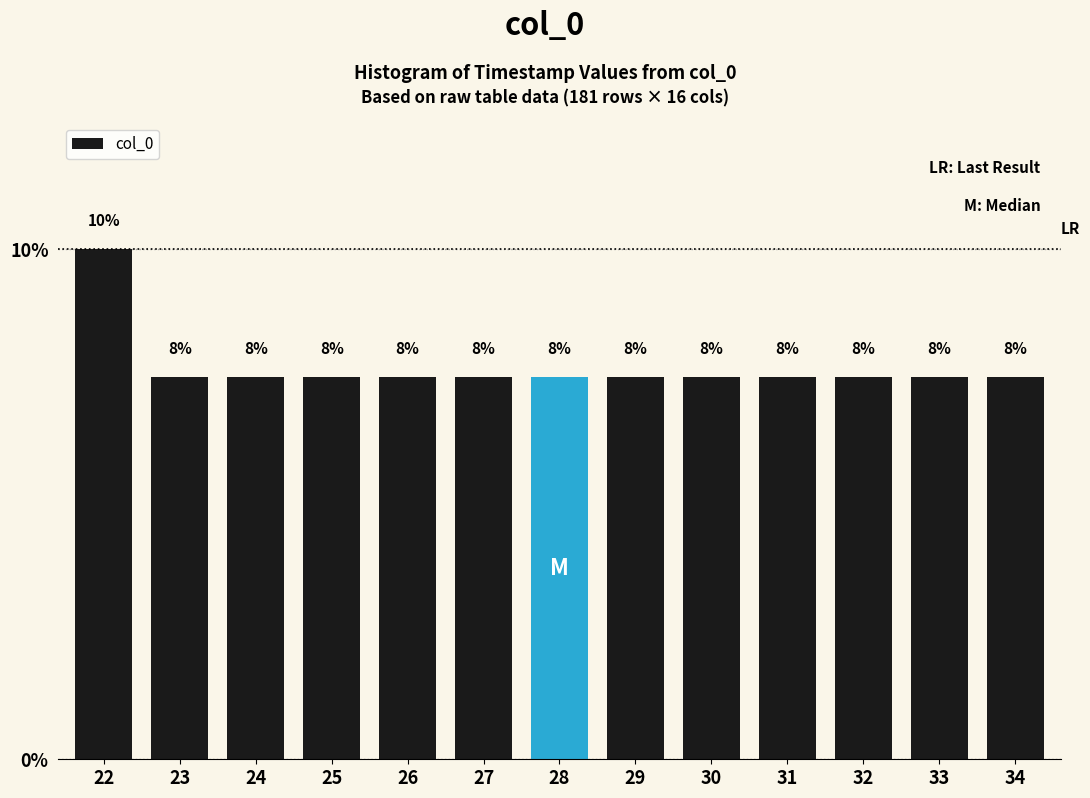

Are the bars horizontal?

No